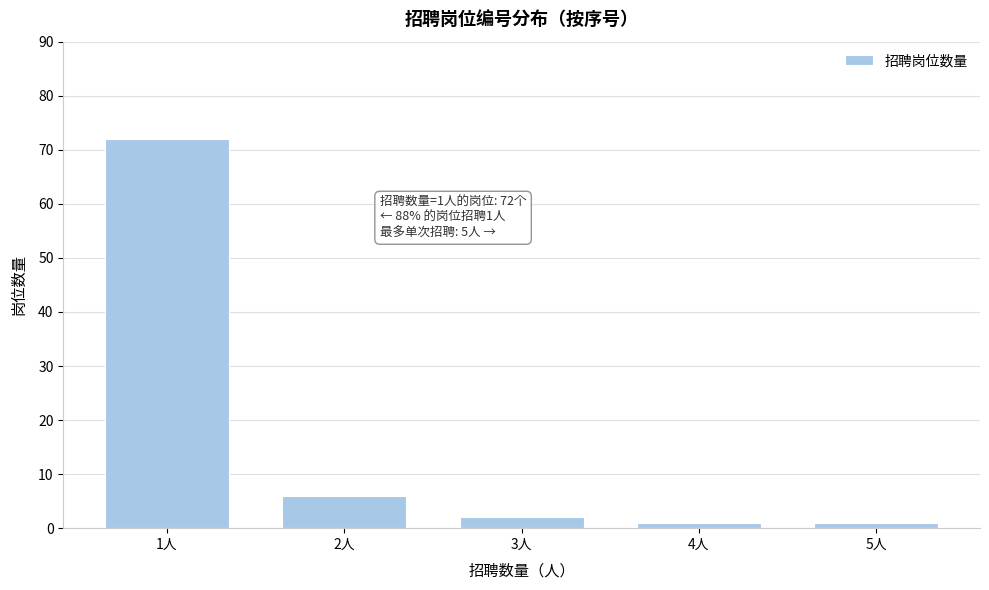

Reading left to right, list all the values displayed in this chart.

1人=72	2人=6	3人=2	4人=1	5人=1